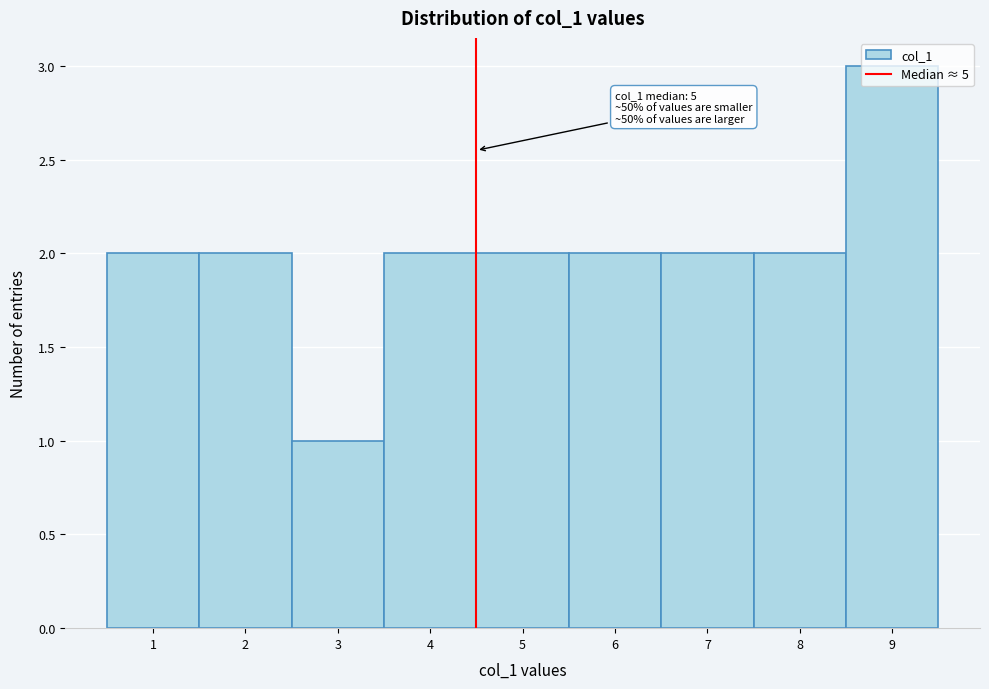

Approximately how many times larger is the value at 6 compared to 1?

1.0